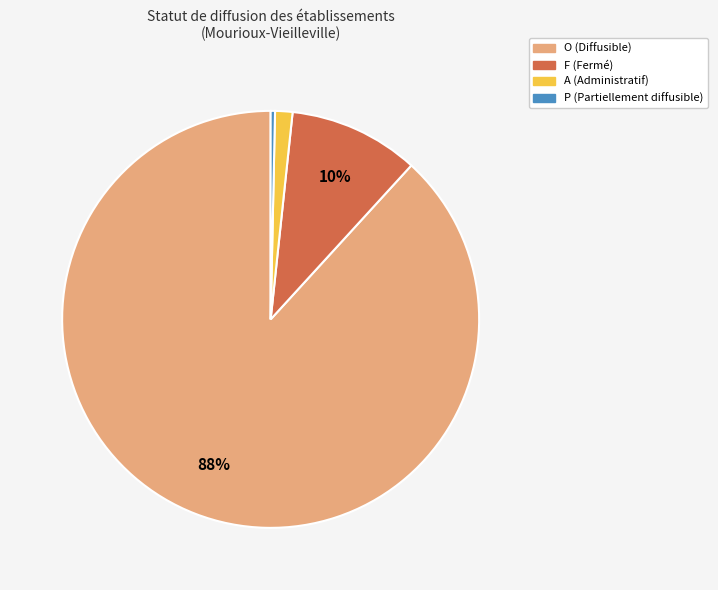

How many slices are in this pie chart?

4